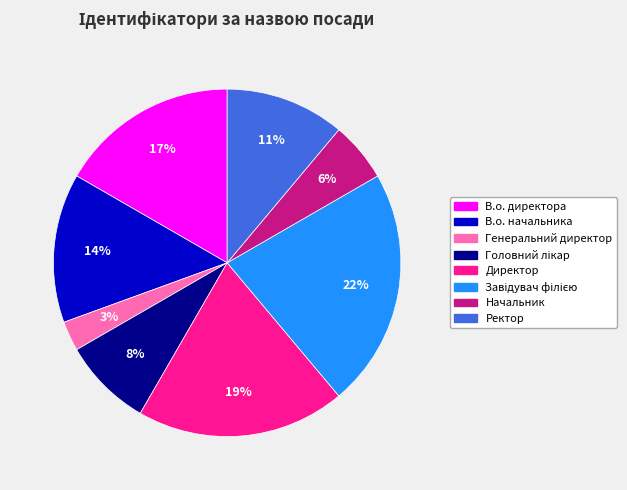

To the nearest percent, what is the difference between the Генеральний директор and В.о. директора slice percentages?

14%